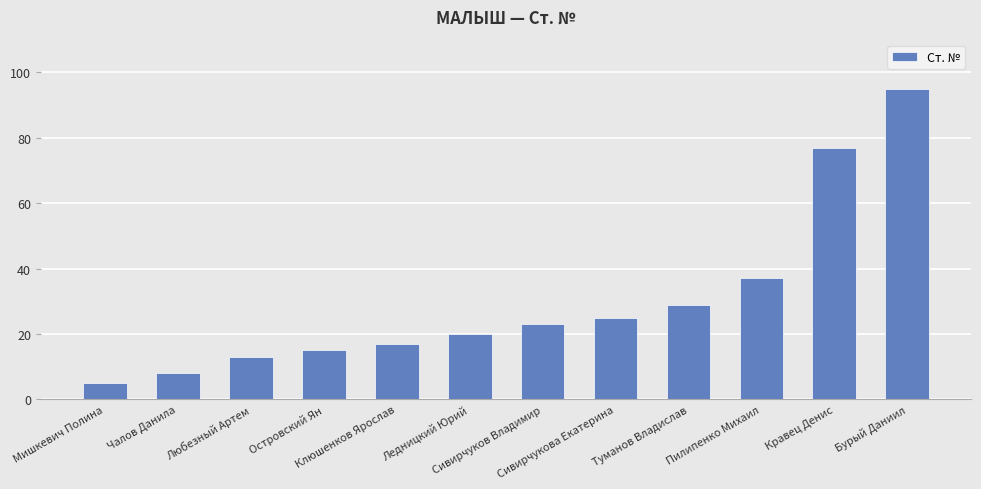

What is the value of the 10th bar from the left?

37